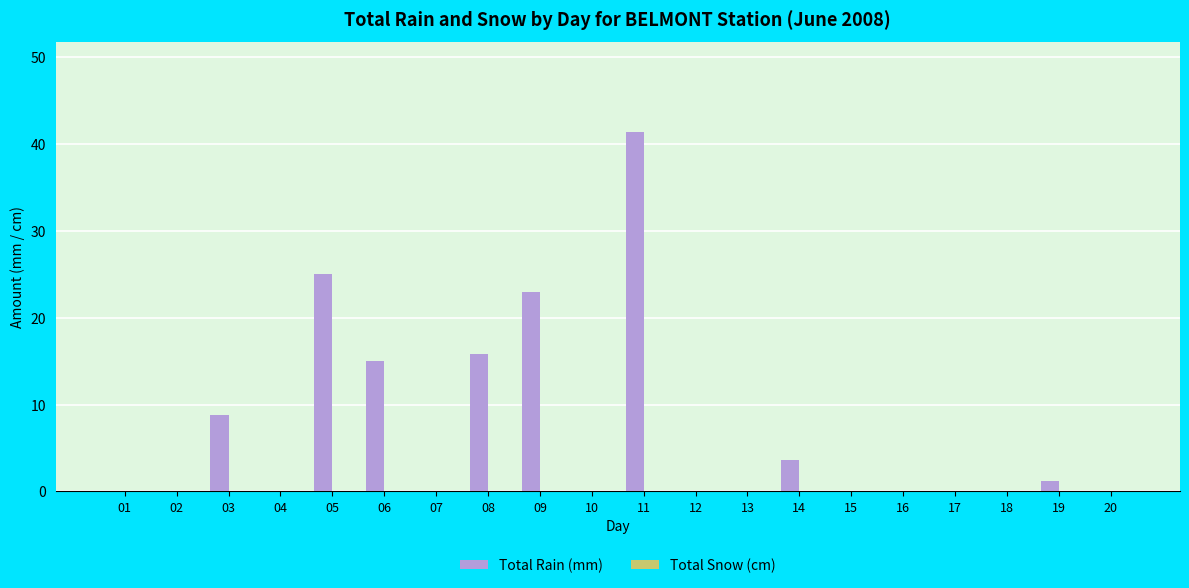

Reading left to right, transcribe all the data shown in this chart.

01=0.0	02=0.0	03=8.8	04=0.0	05=25.0	06=15.0	07=0.0	08=15.8	09=23.0	10=0.0	11=41.4	12=0.0	13=0.0	14=3.6	15=0.0	16=0.0	17=0.0	18=0.0	19=1.2	20=0.0